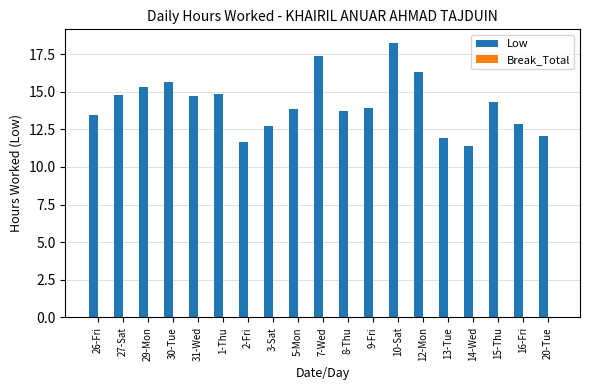

What is the difference between the values at 12-Mon and 2-Fri?

4.6